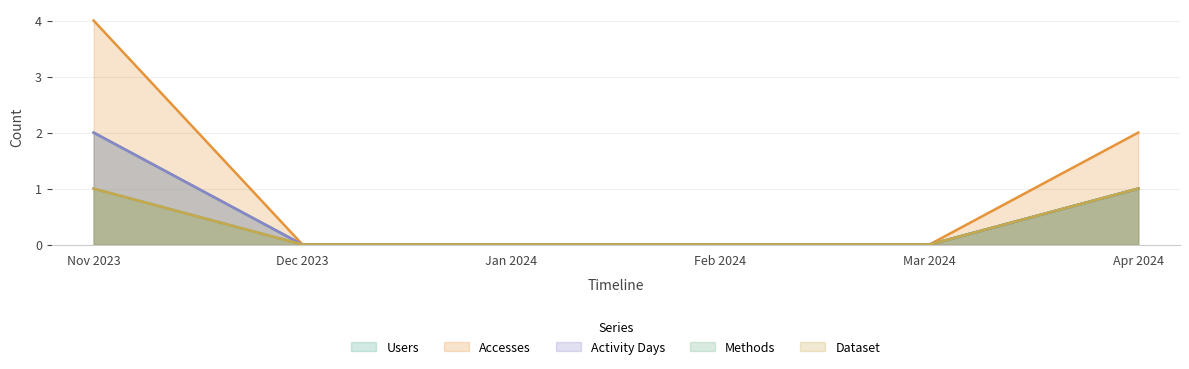

What is the label of the 6th point from the left?

Apr 2024